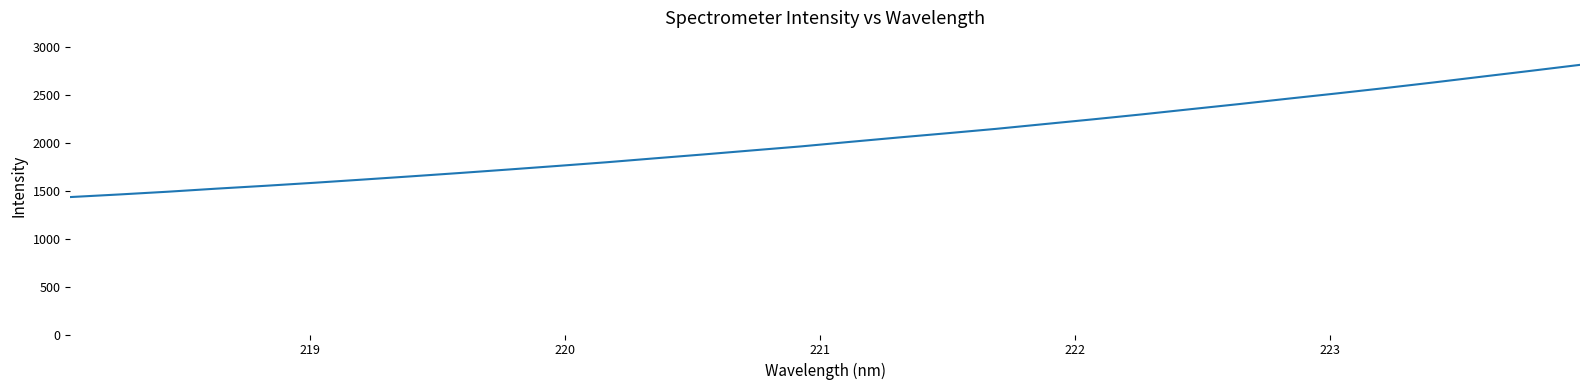

What is the smallest value displayed?

1433.7